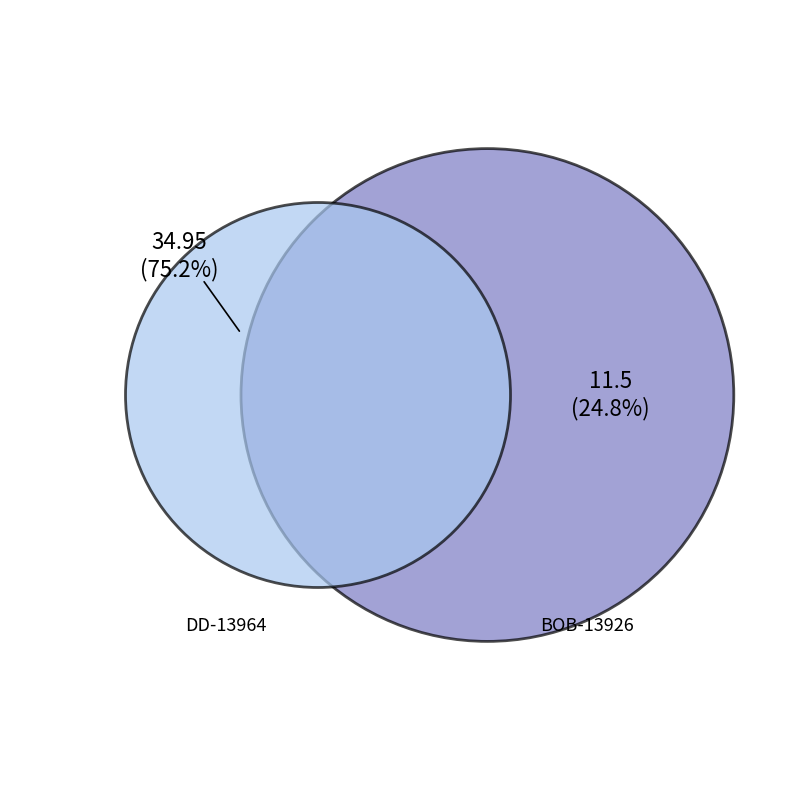

Which category has the biggest portion of the pie?

DD-13964